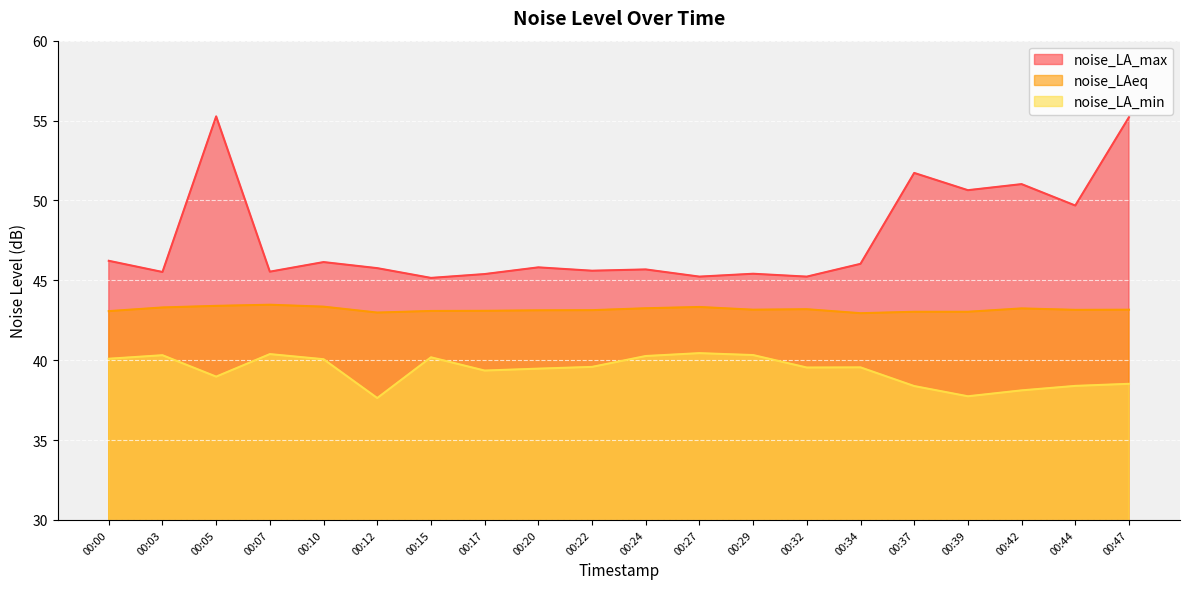

True or false: noise_LAeq and noise_LA_min cross at least once.

False